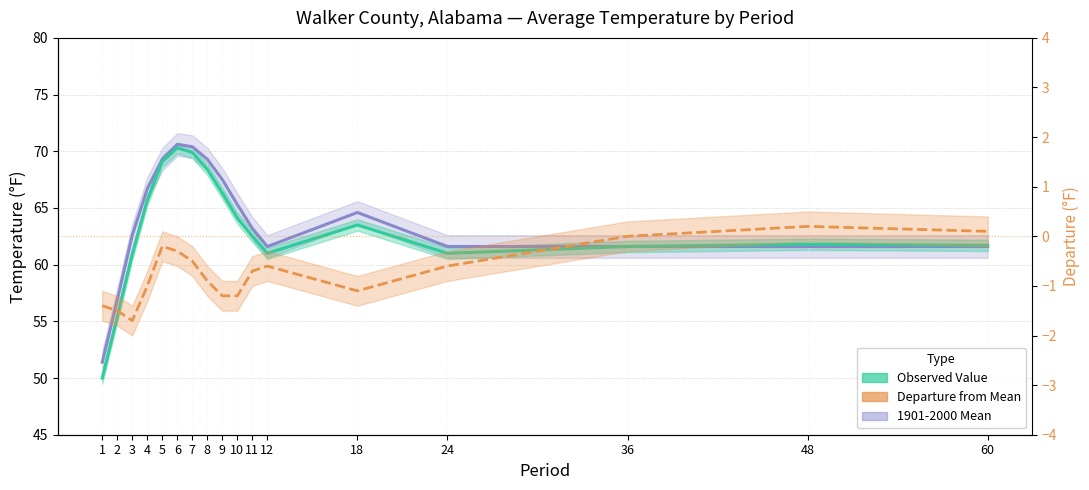

Is the value of Observed Value at 60 greater than the value of 1901-2000 Mean at 1?

Yes